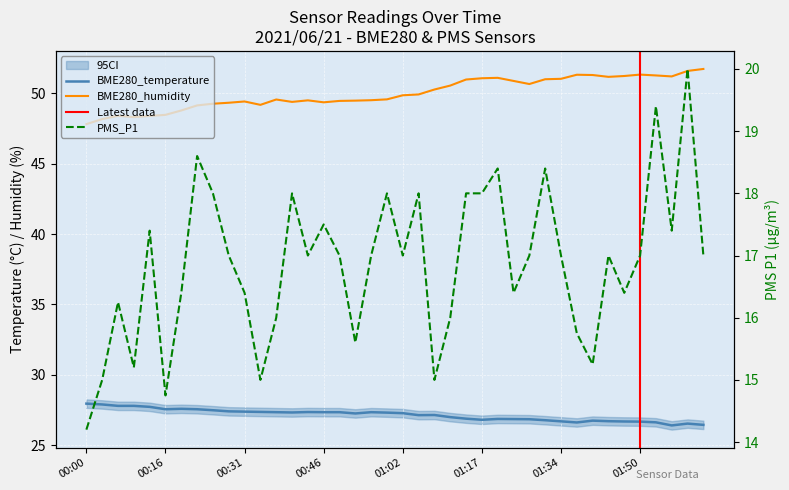

What is the sum of the PMS_P1 values at 01:05 and 01:25?

34.4